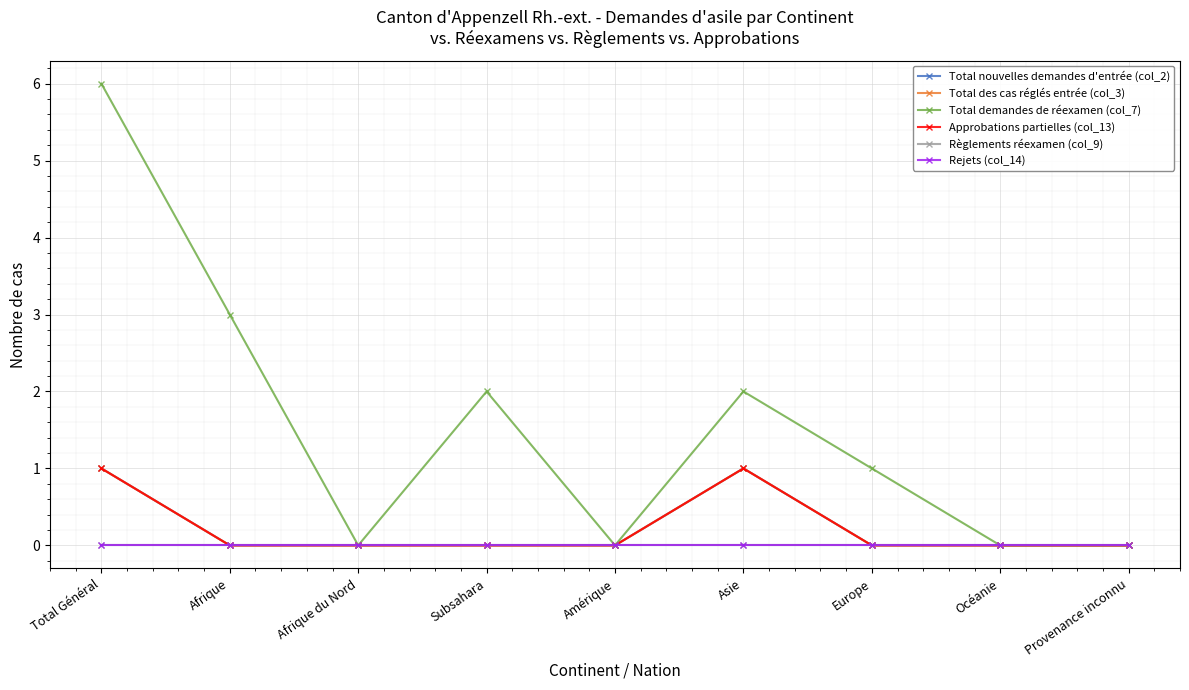

What is the difference between the maximum and minimum values in the Approbations partielles (col_13) series?

1